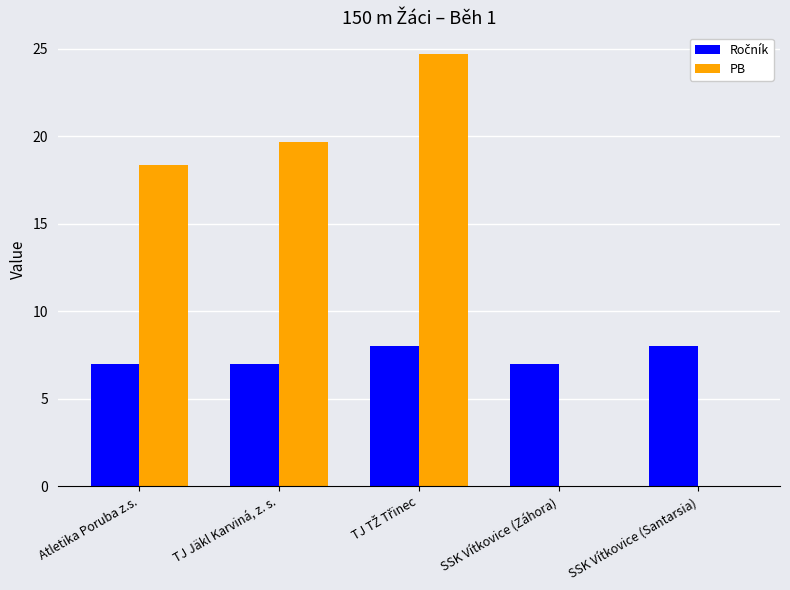

The value of PB at Atletika Poruba z.s. is 12.5. True or false?

False